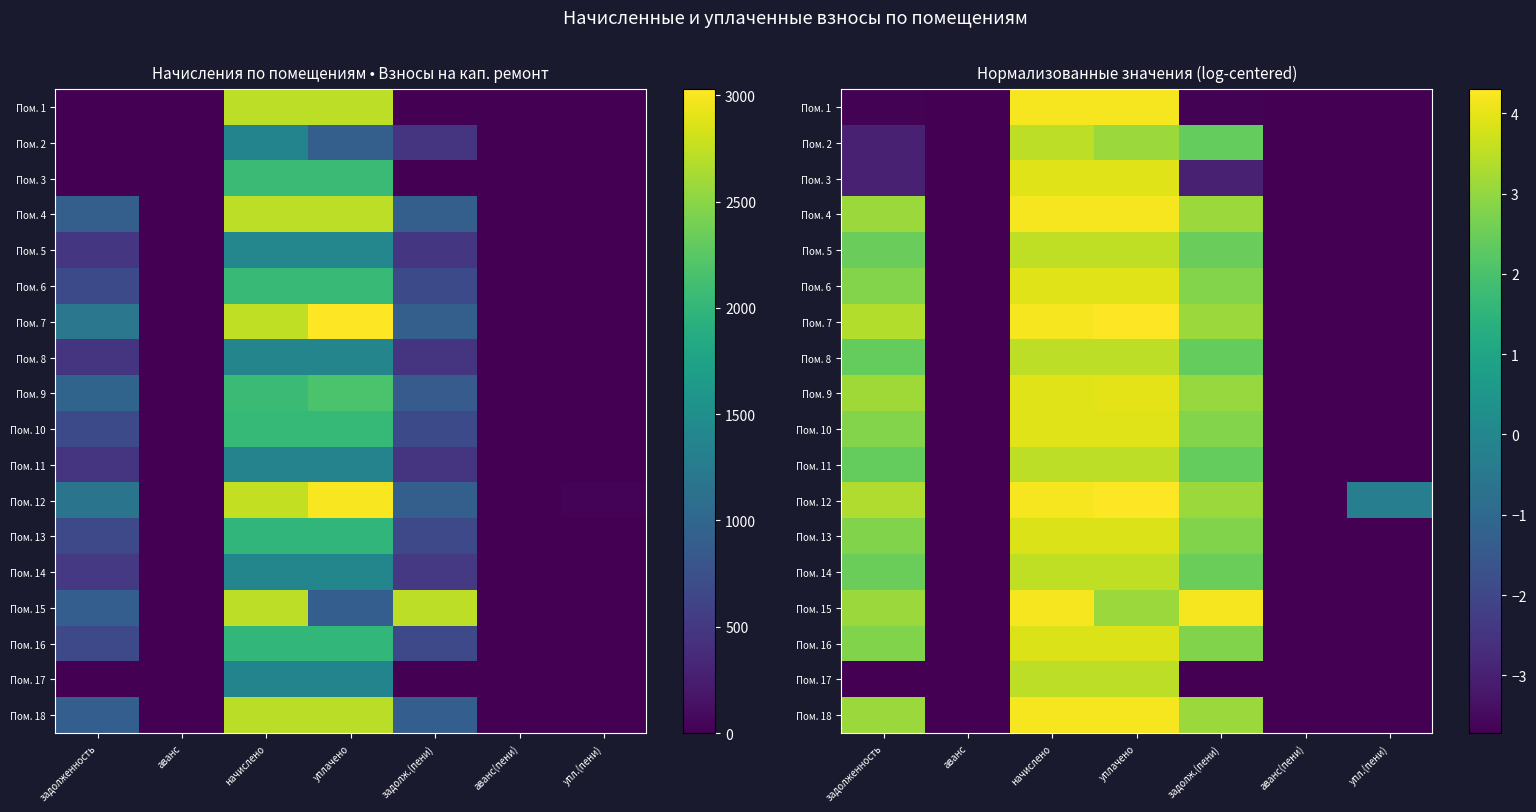

Where does the Пом. 12 series first go above 3?

задолженность